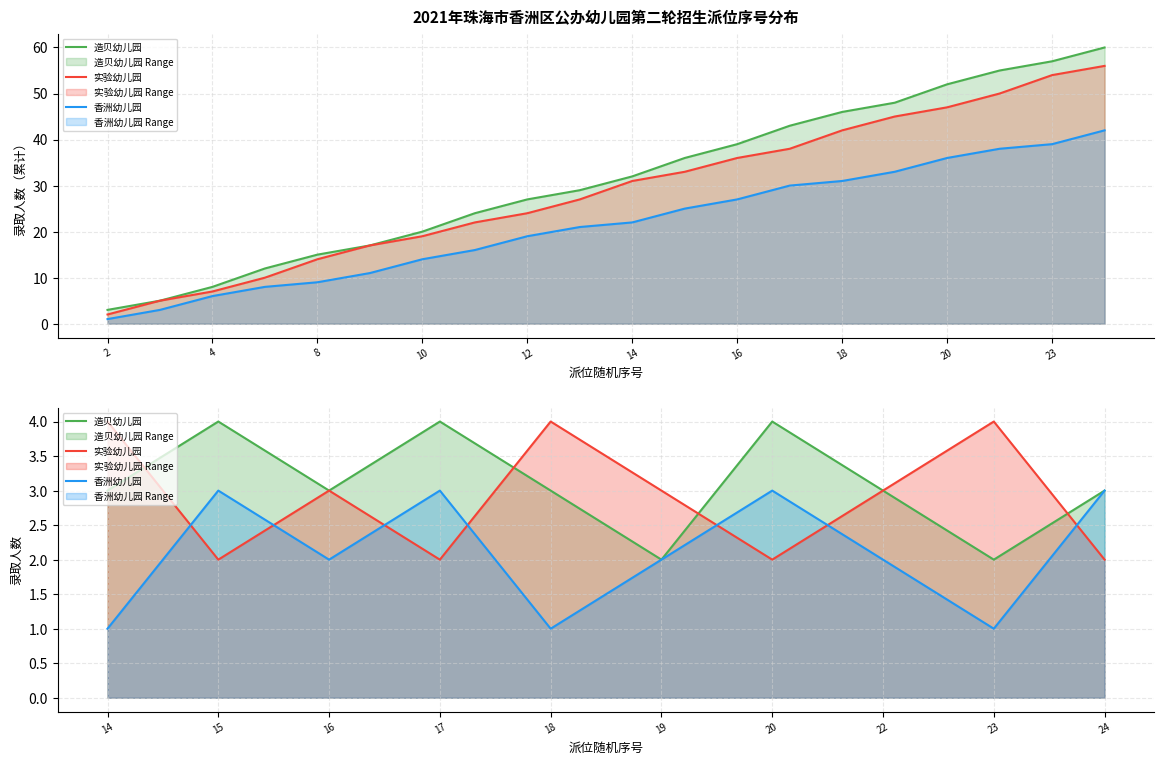

How many intersections are there between 香洲幼儿园 and 实验幼儿园?

7